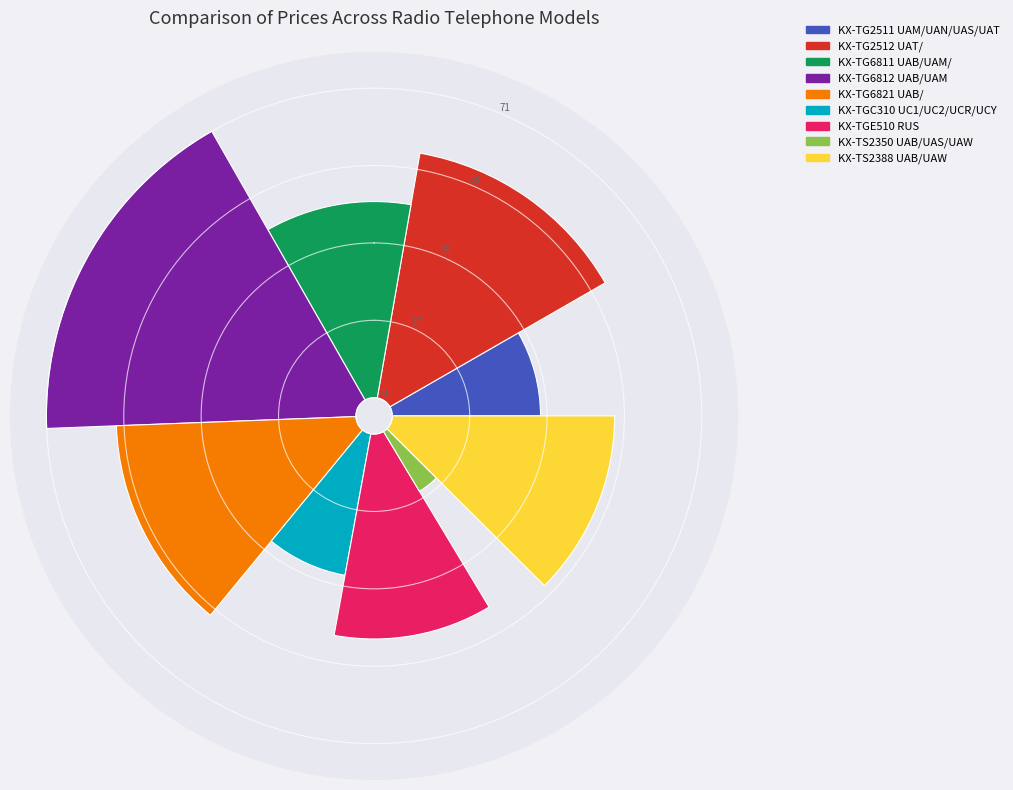

Does any single category account for the majority?

No